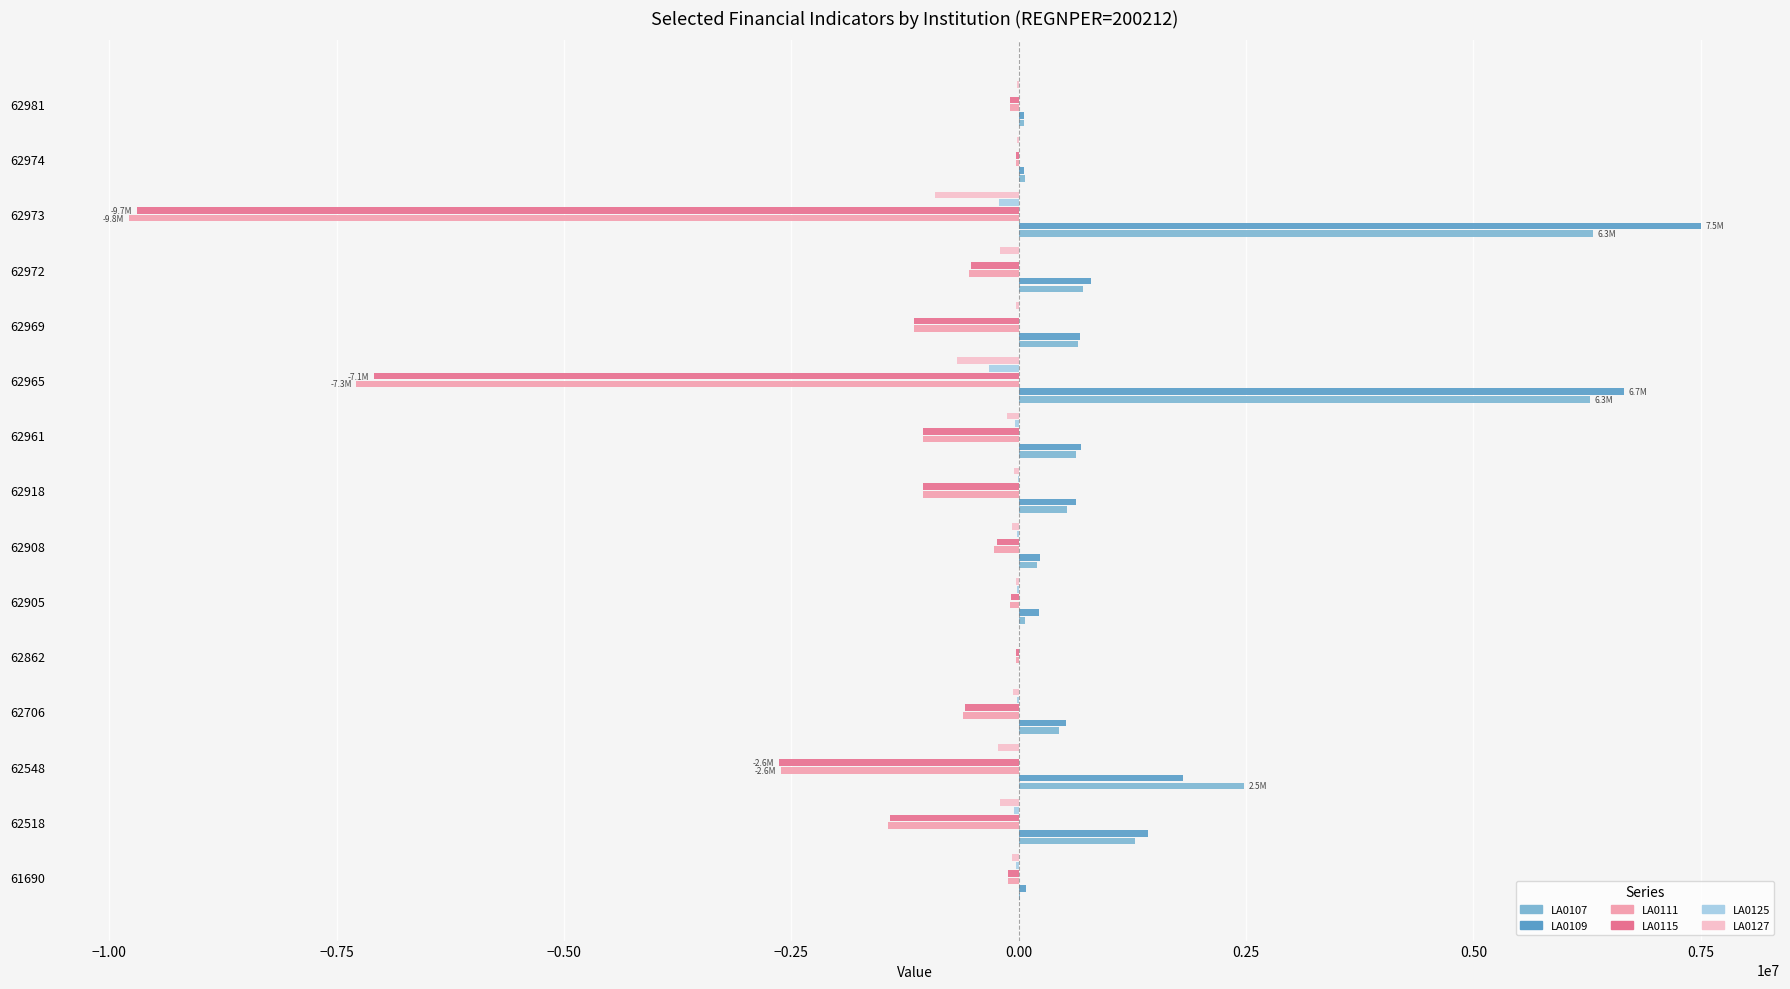

What is the sum of all LA0127 values?

-2730418